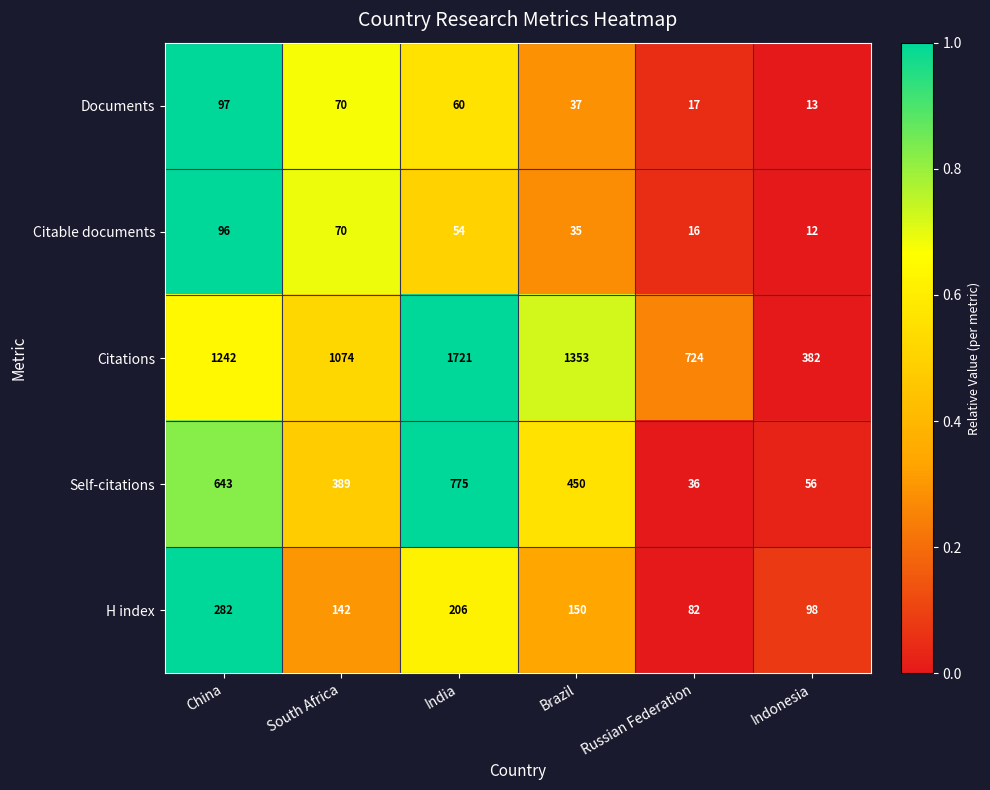

Reading right to left, transcribe all the data shown in this chart.

Documents: 13	17	37	60	70	97
Citable documents: 12	16	35	54	70	96
Citations: 382	724	1353	1721	1074	1242
Self-citations: 56	36	450	775	389	643
H index: 98	82	150	206	142	282